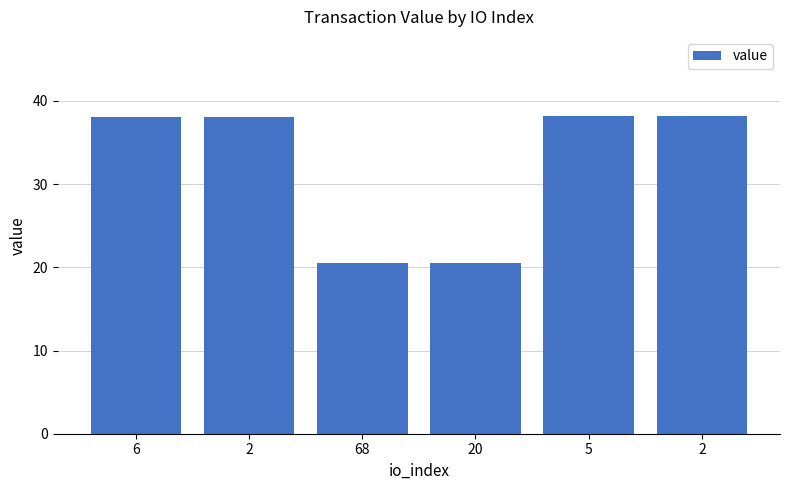

Approximately how many times larger is the value at 20 compared to 5?

0.5